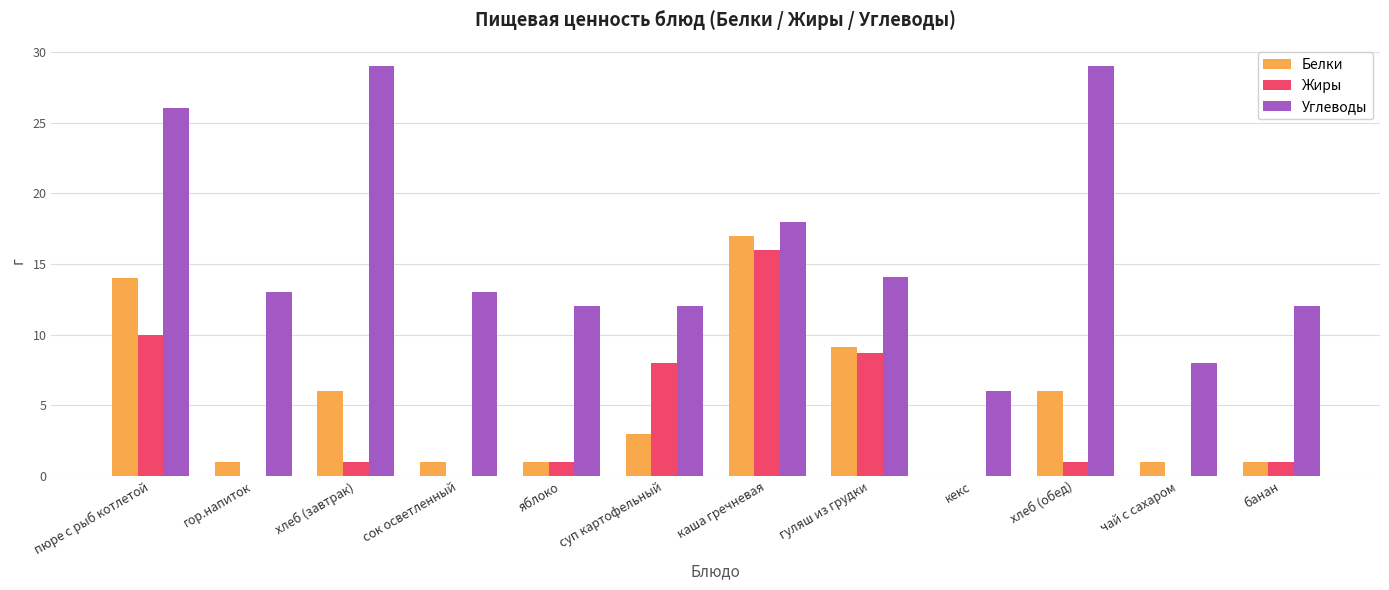

Read the Белки value at чай с сахаром.

1.0